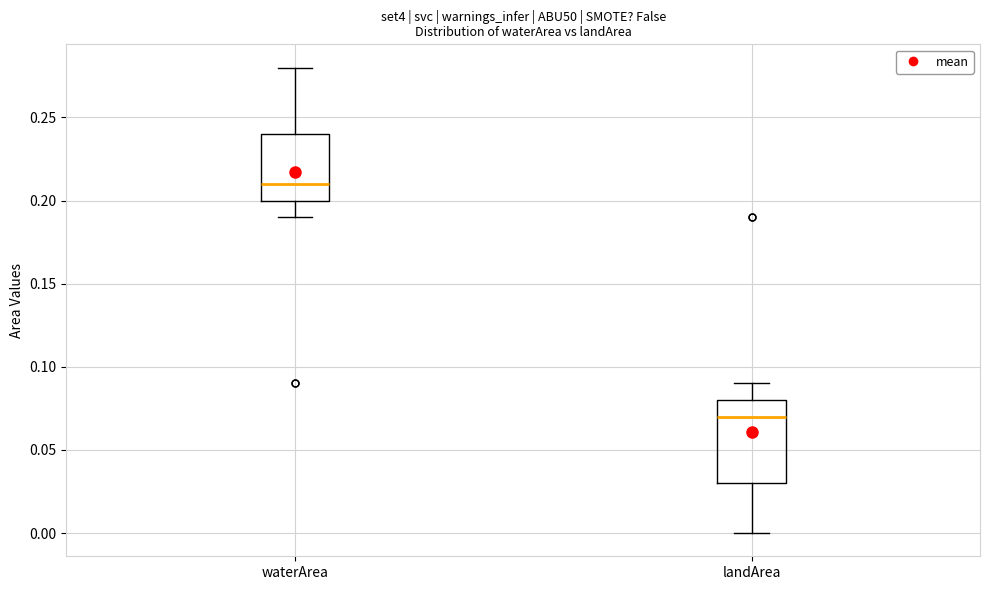

Reading left to right, read every box against the y-axis: the position of its median line, the range the box covers, and the ends of its whiskers. The values are not printed on the chart, so give them approximately, as read against the axis.

waterArea: median 0.21, box 0.20 to 0.24, whiskers 0.19 to 0.28
landArea: median 0.07, box 0.03 to 0.08, whiskers 0.00 to 0.09